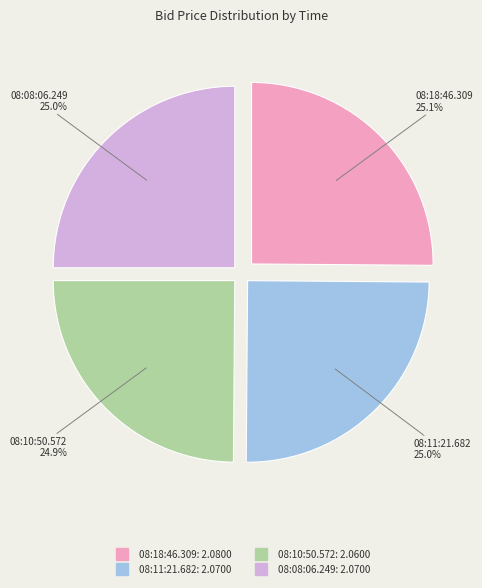

To the nearest percent, what is the average slice percentage?

25%